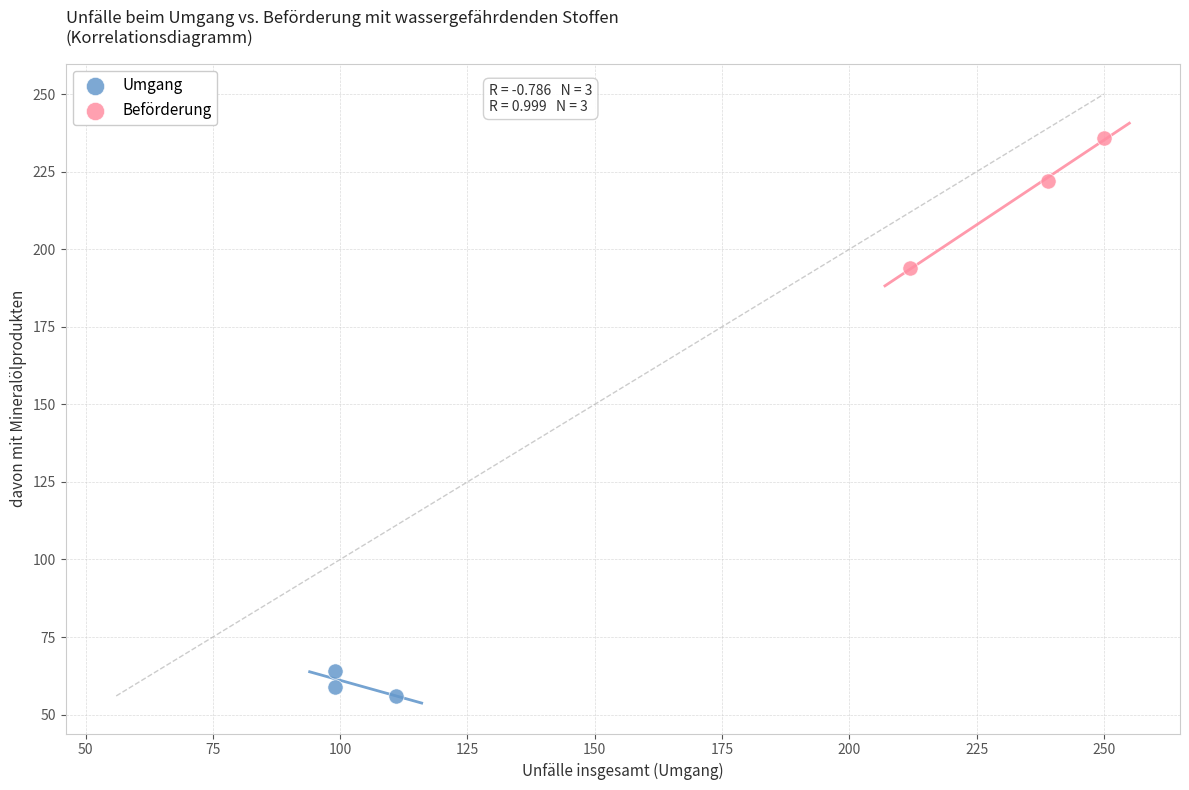

Which series reaches the maximum Y coordinate?

Beförderung